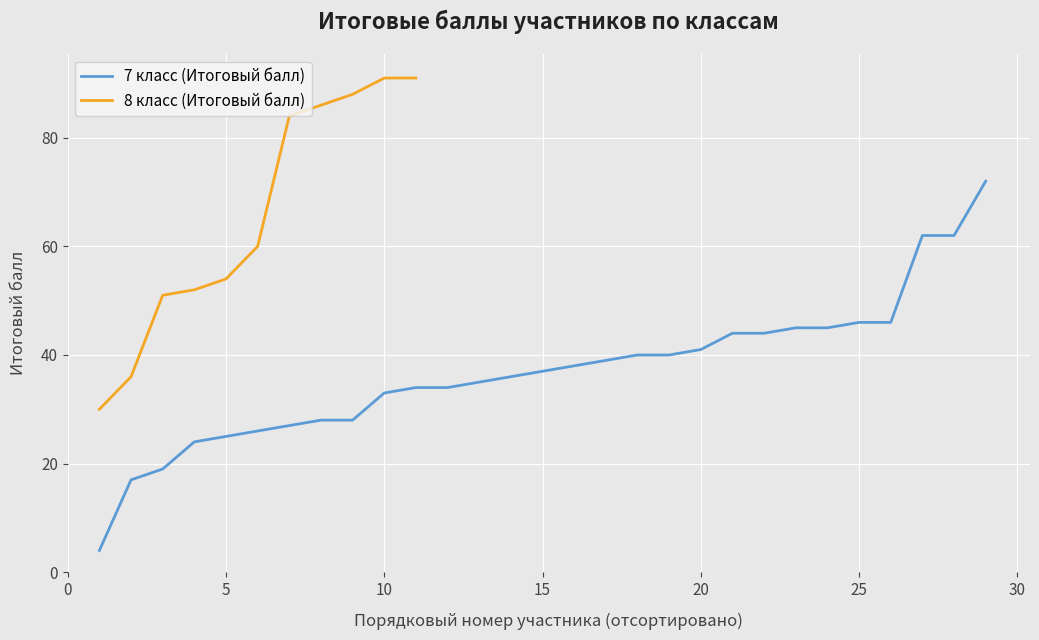

What is the highest value of the 7 класс (Итоговый балл) series?

72